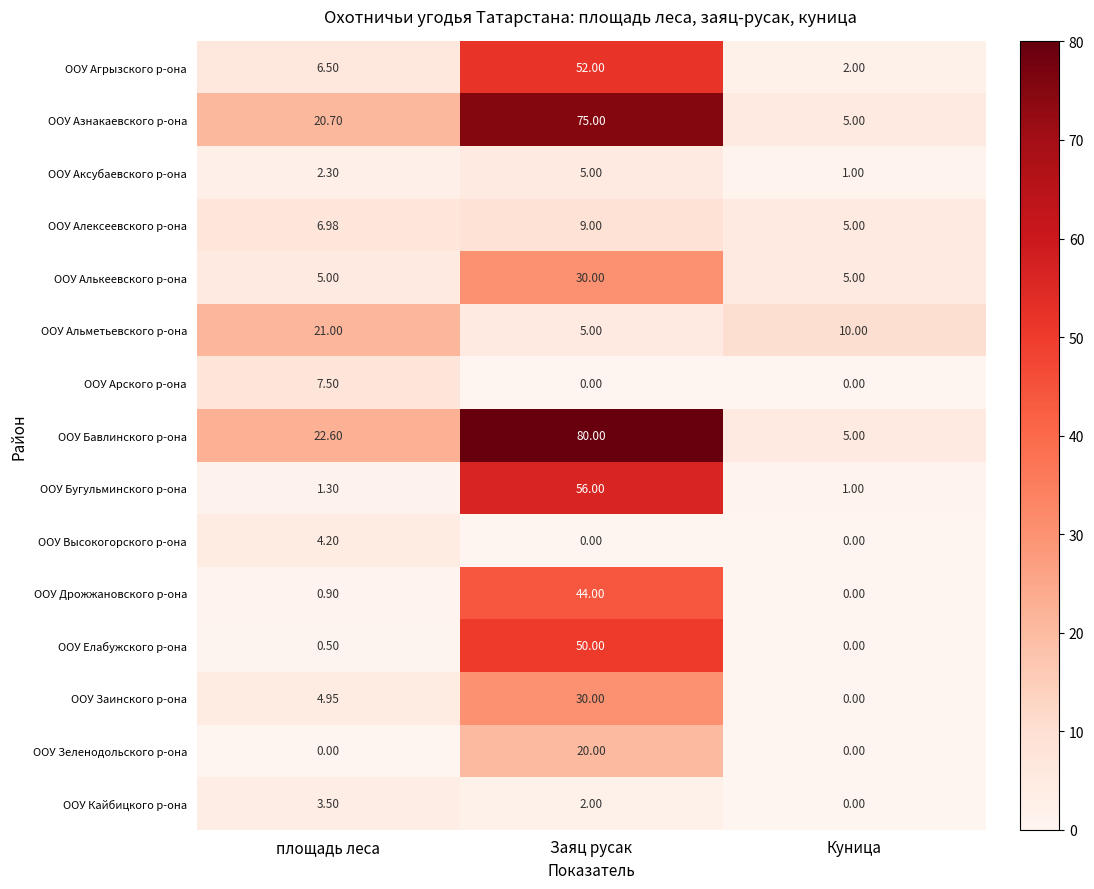

Count the number of data series in this chart.

15